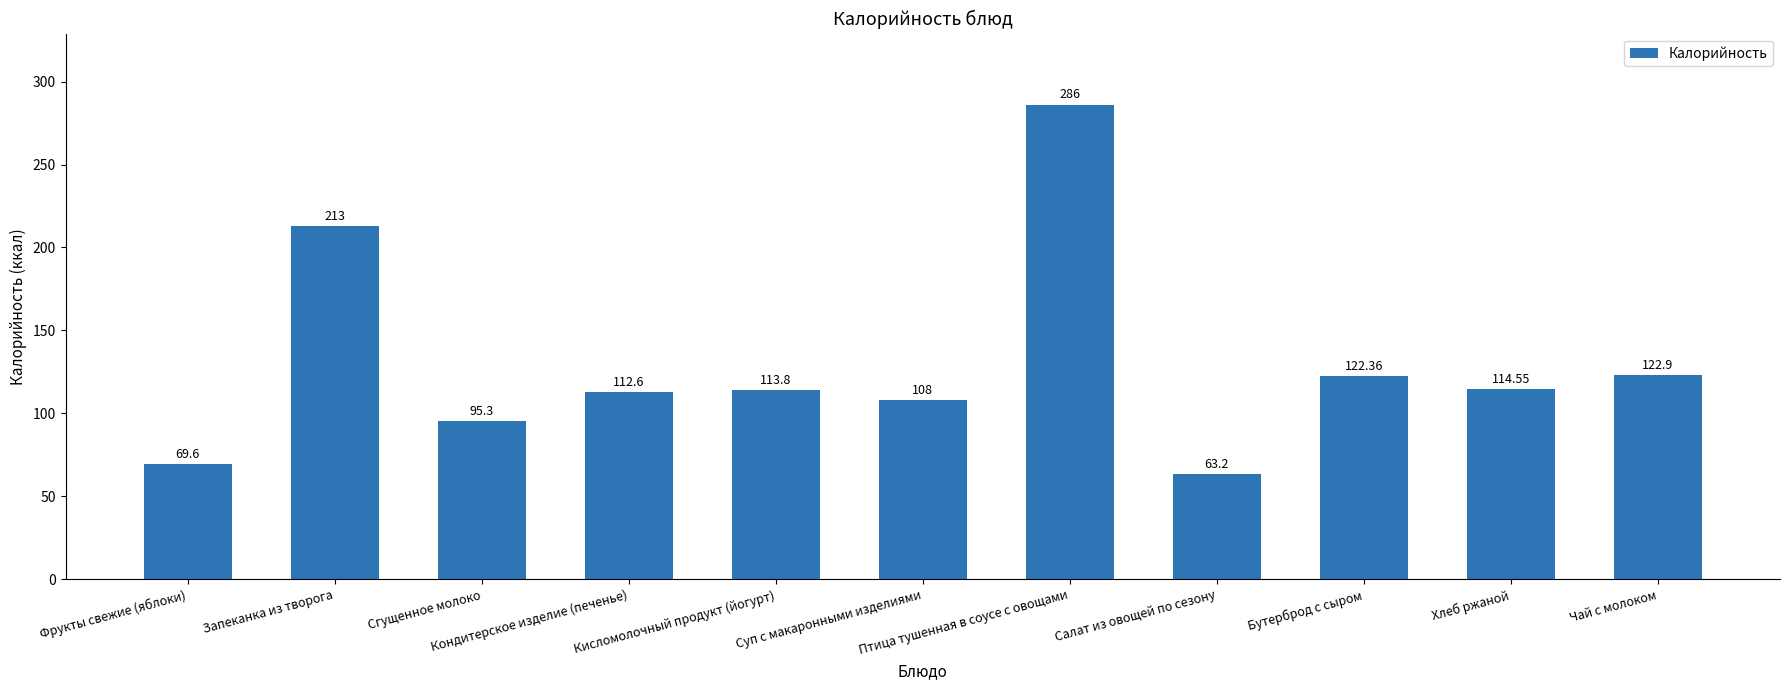

Is it true that the value at Кондитерское изделие (печенье) is 112.6?

True